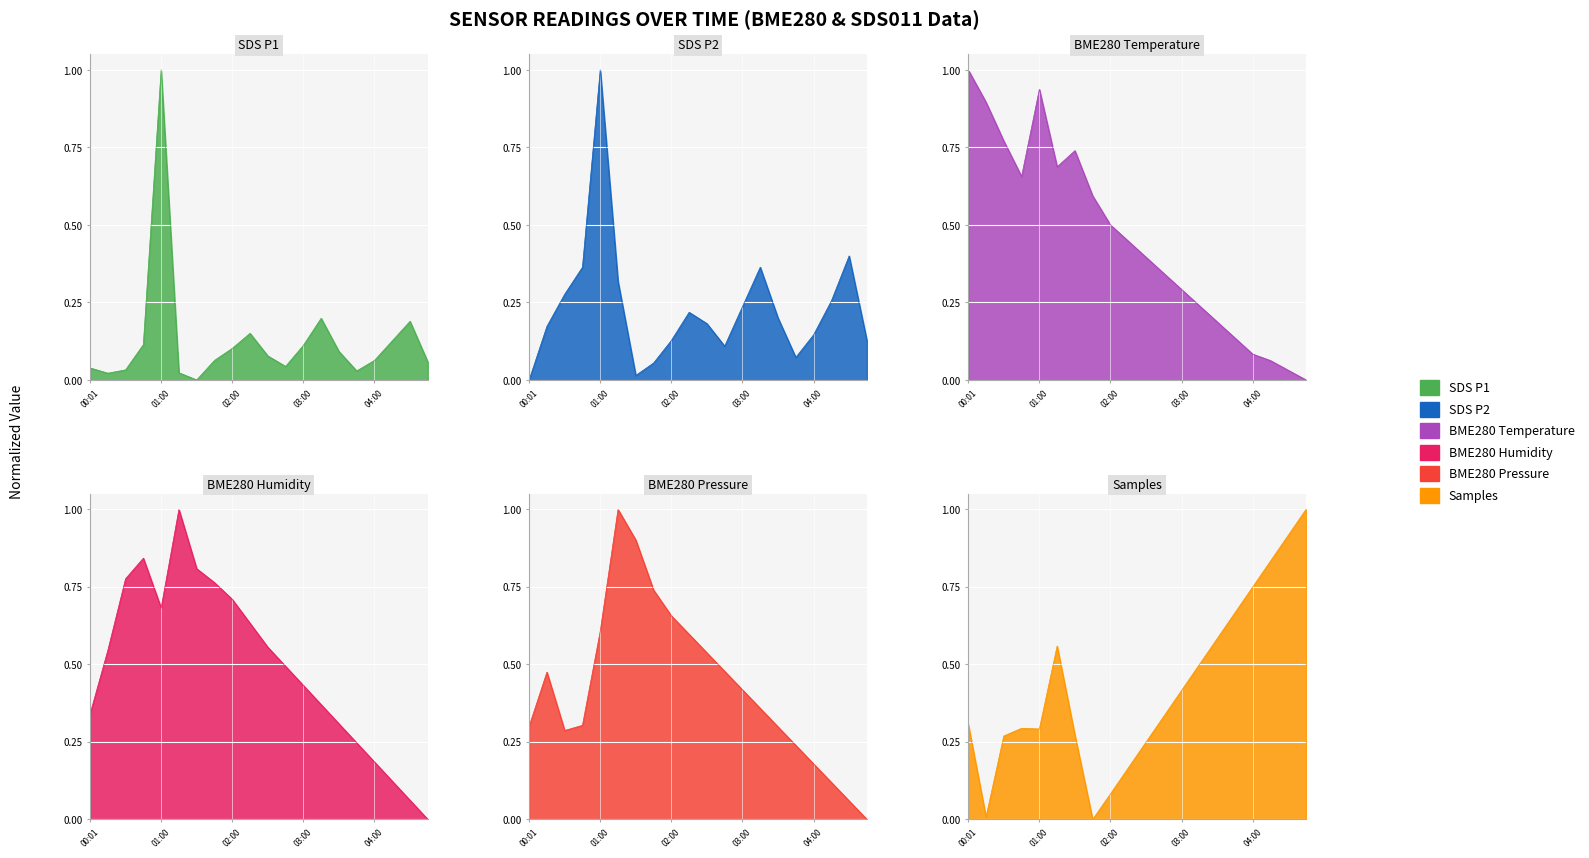

What is the average value of the SDS_P1 series?

0.1